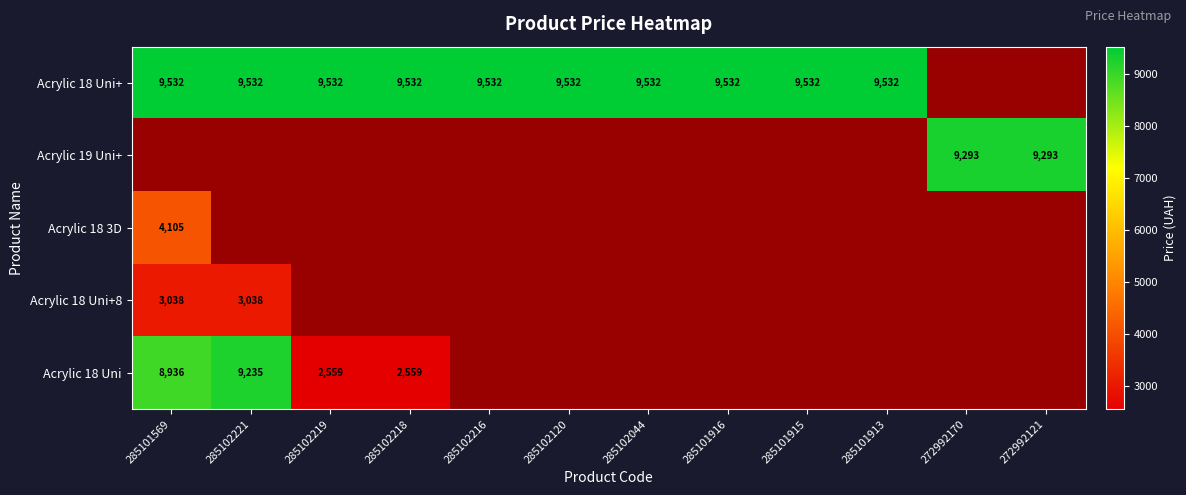

Rank the series by their average value, from highest to lowest.

Acrylic 18 Uni+, Acrylic 19 Uni+, Acrylic 18 3D, Acrylic 18 Uni+8, Acrylic 18 Uni